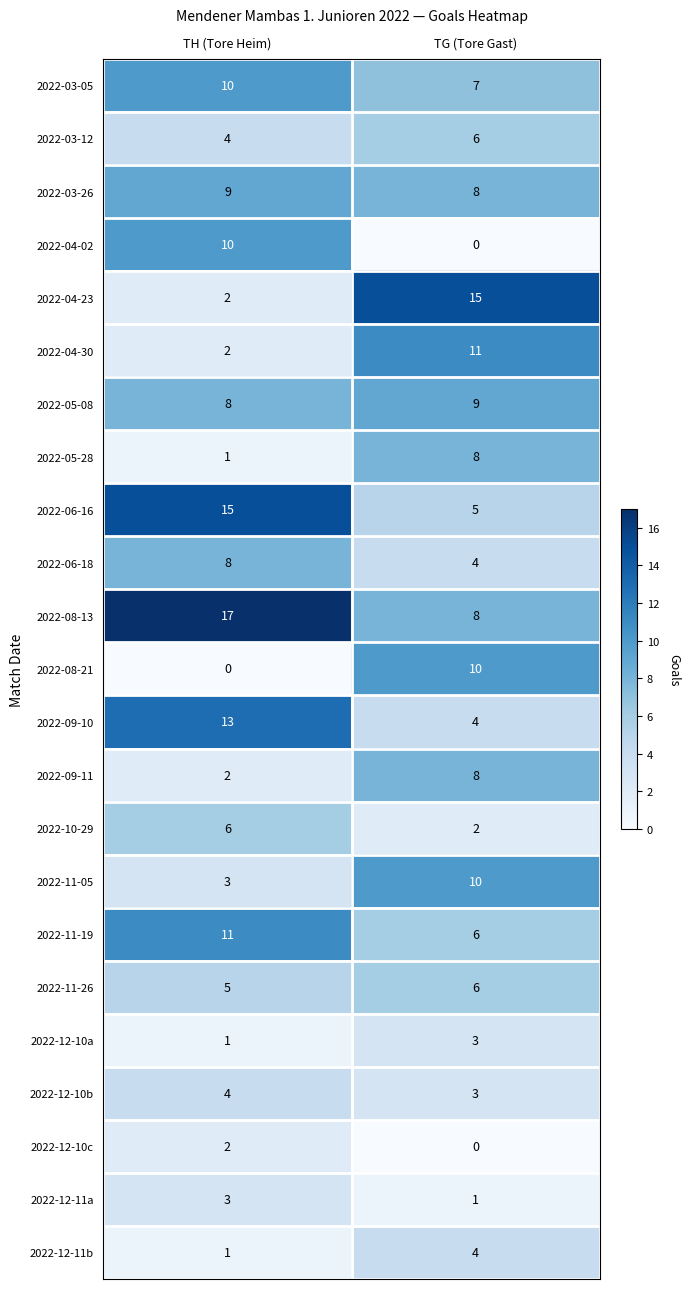

List the labels in order of 2022-11-05 value, smallest first.

TH (Tore Heim), TG (Tore Gast)